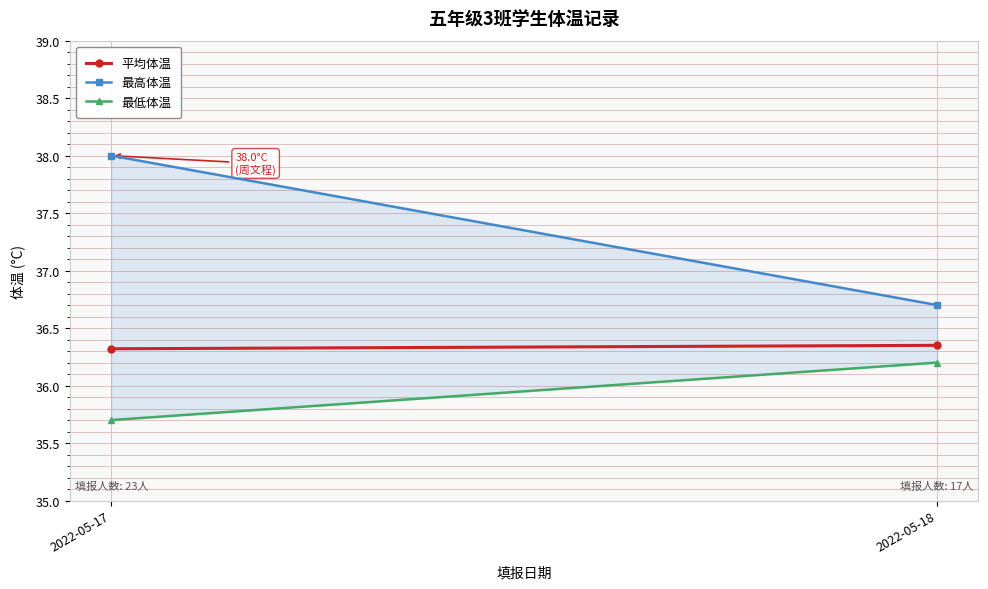

The value of 最高体温 at 2022-05-17 is 67.4. True or false?

False